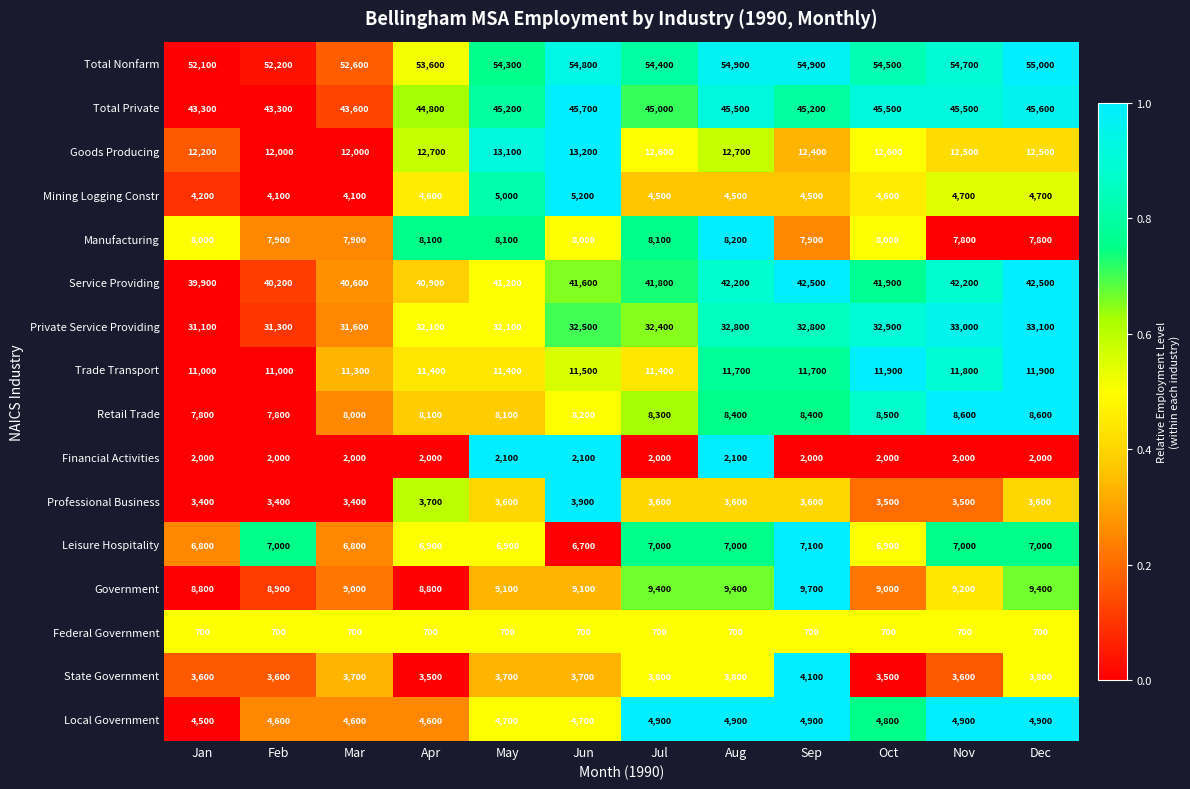

List the series in order of their peak value, highest first.

Total Nonfarm, Total Private, Service Providing, Private Service Providing, Goods Producing, Trade Transport, Government, Retail Trade, Manufacturing, Leisure Hospitality, Mining Logging Constr, Local Government, State Government, Professional Business, Financial Activities, Federal Government